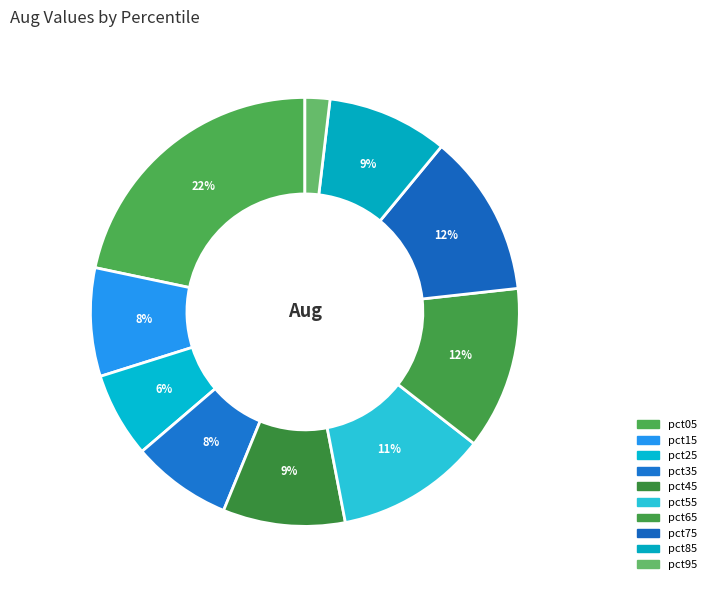

Is it true that pct15 is 1% of the pie?

False